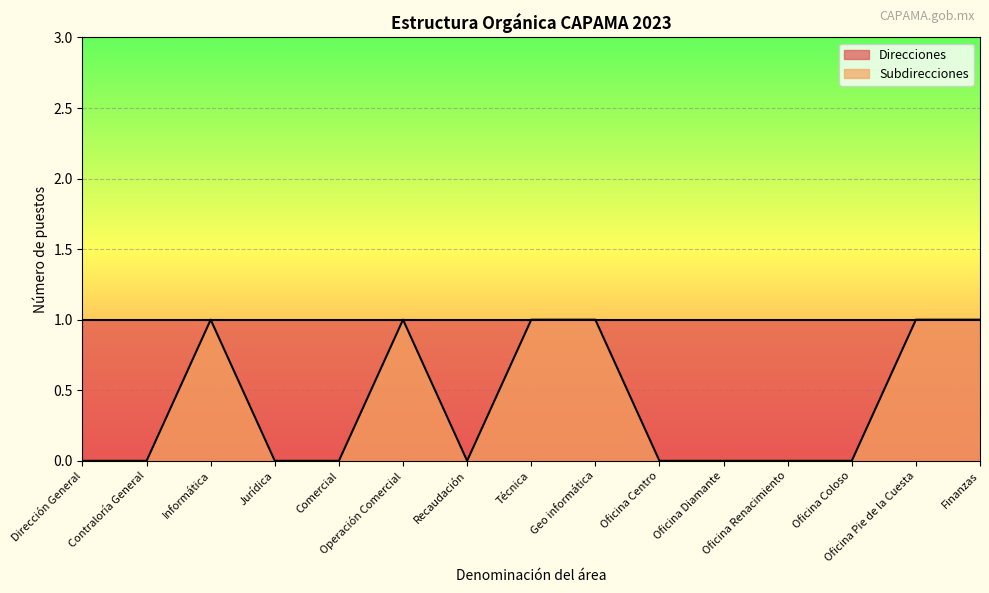

Is it true that the value at Finanzas is 1?

True